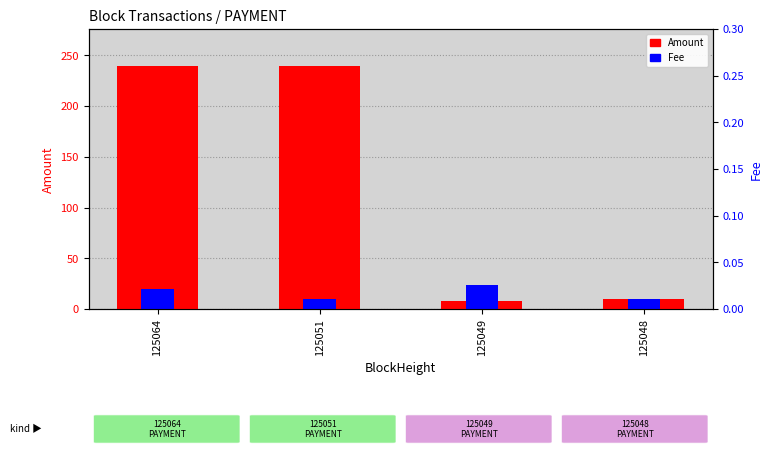

What is the spread (max minus min) of values at 125048?

0.2